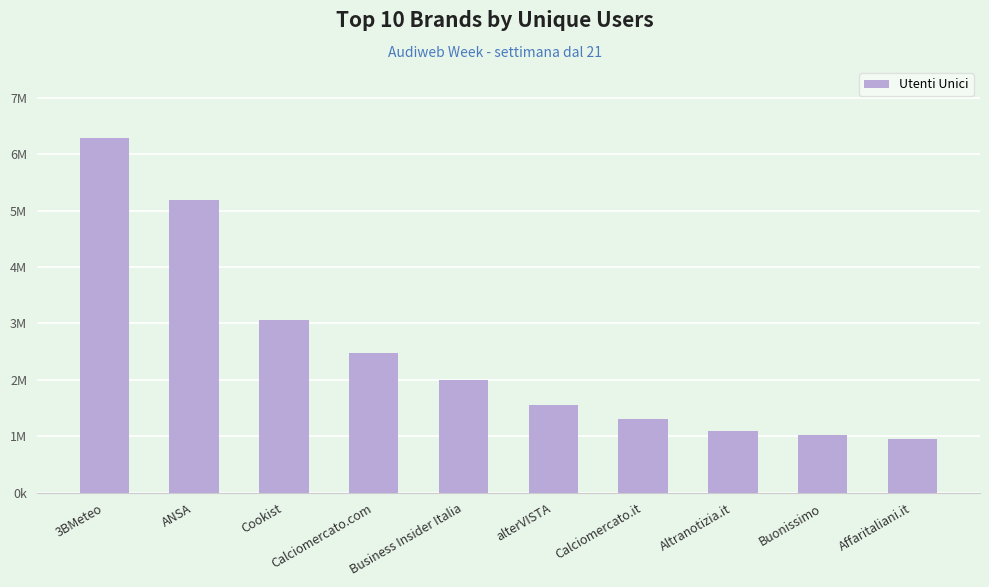

Does the chart contain any negative values?

No